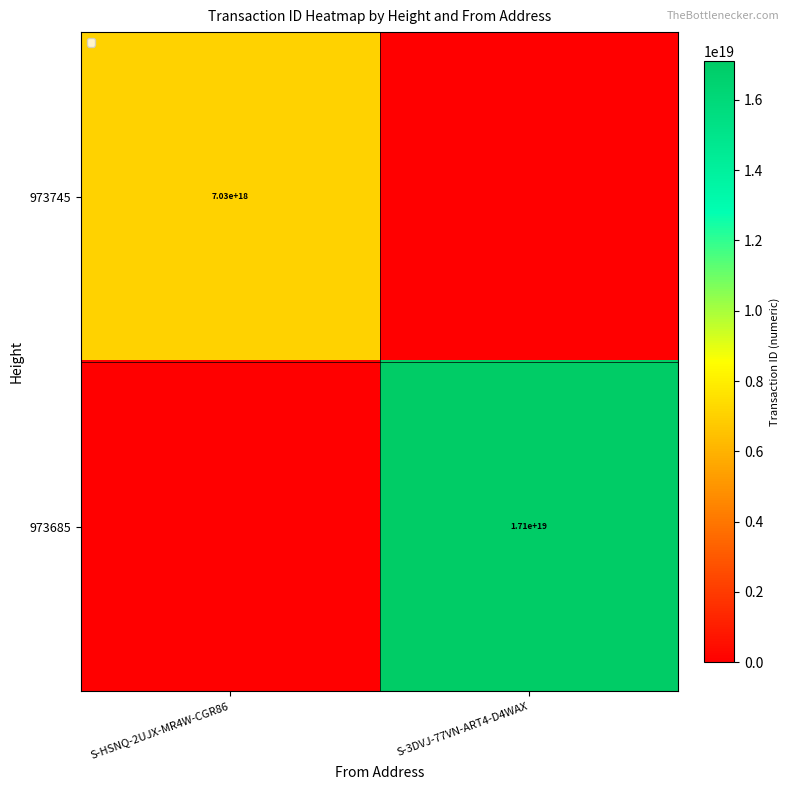

Which has a higher value, S-3DVJ-77VN-ART4-D4WAX or S-HSNQ-2UJX-MR4W-CGR86?

S-HSNQ-2UJX-MR4W-CGR86